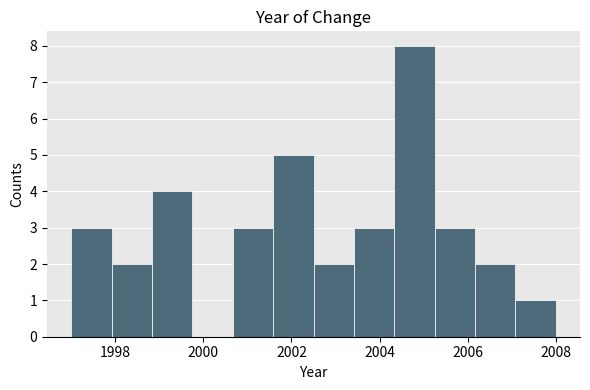

Reading left to right, transcribe this chart: for each bar, give the range it covers on the x-axis and its height. Neither the bar edges nor the heights are printed on the chart, so give them approximately, as read against the axes.

1997.0 to 1998.0: 3
1998.0 to 1998.8: 2
1998.8 to 1999.8: 4
1999.8 to 2000.6: 0
2000.6 to 2001.6: 3
2001.6 to 2002.6: 5
2002.6 to 2003.4: 2
2003.4 to 2004.4: 3
2004.4 to 2005.2: 8
2005.2 to 2006.2: 3
2006.2 to 2007.0: 2
2007.0 to 2008.0: 1